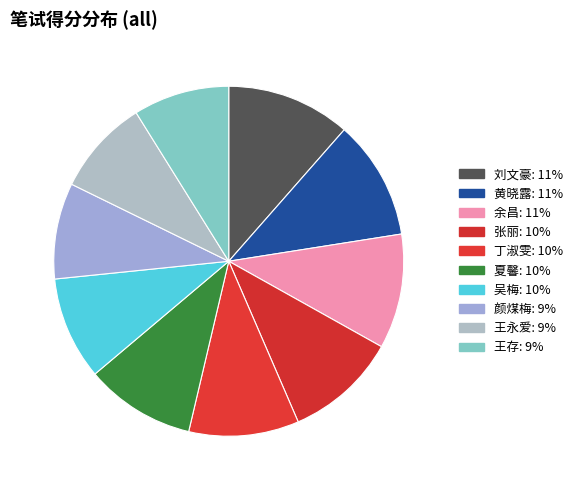

How many slices are in this pie chart?

10